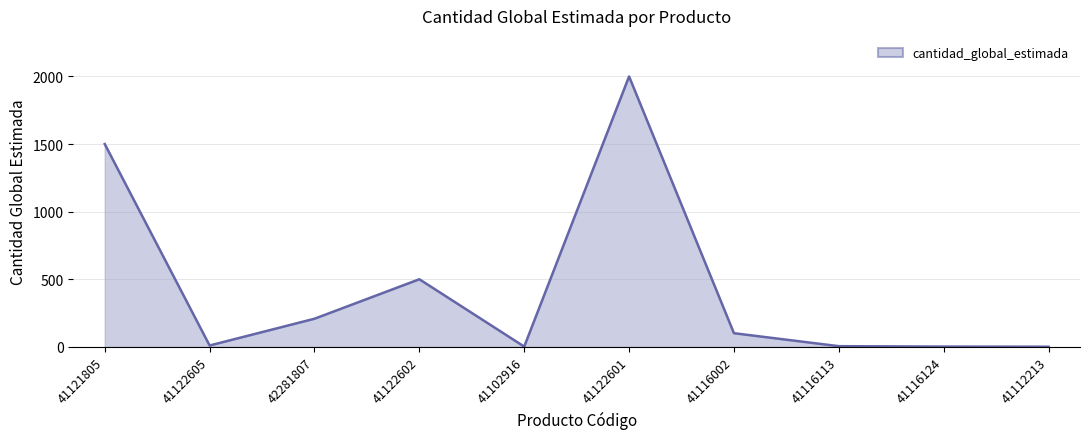

What is the maximum value shown in the chart?

2000